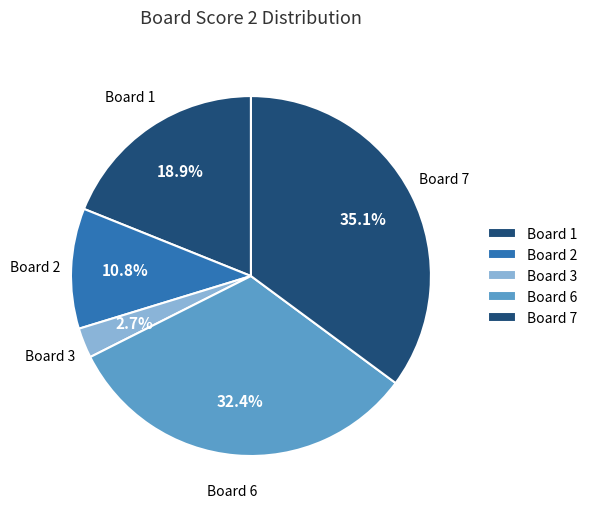

True or false: Board 7 accounts for 21% of the total.

False